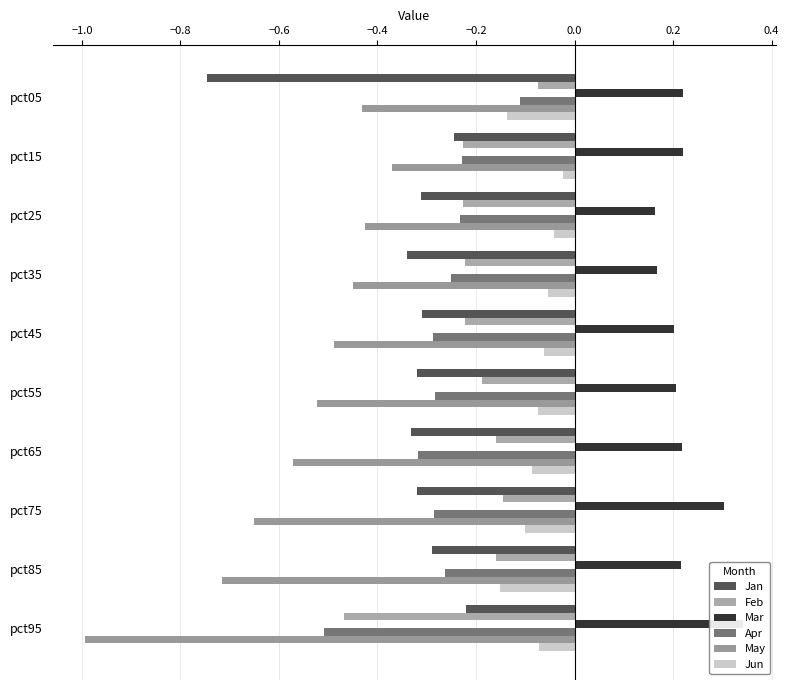

How many bars are there in total?

60